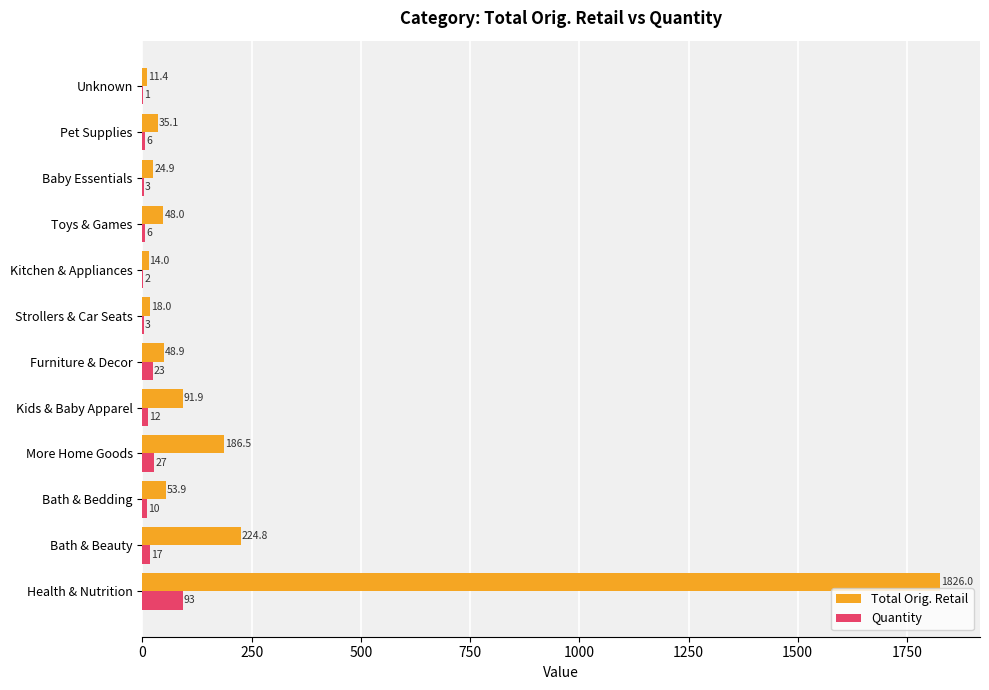

True or false: Quantity has a value of 12.0 at Kids & Baby Apparel.

True